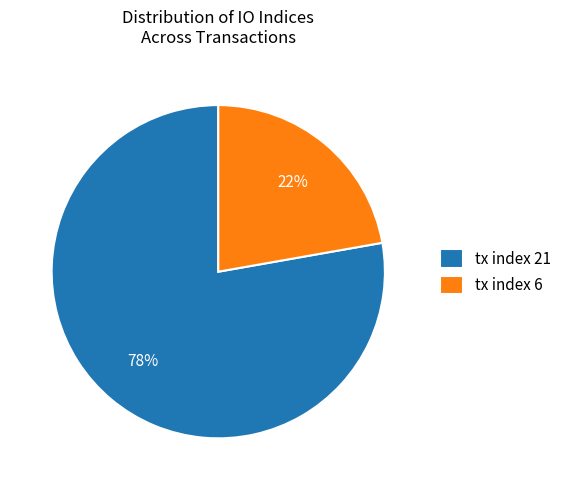

To the nearest percent, what is the average slice percentage?

50%